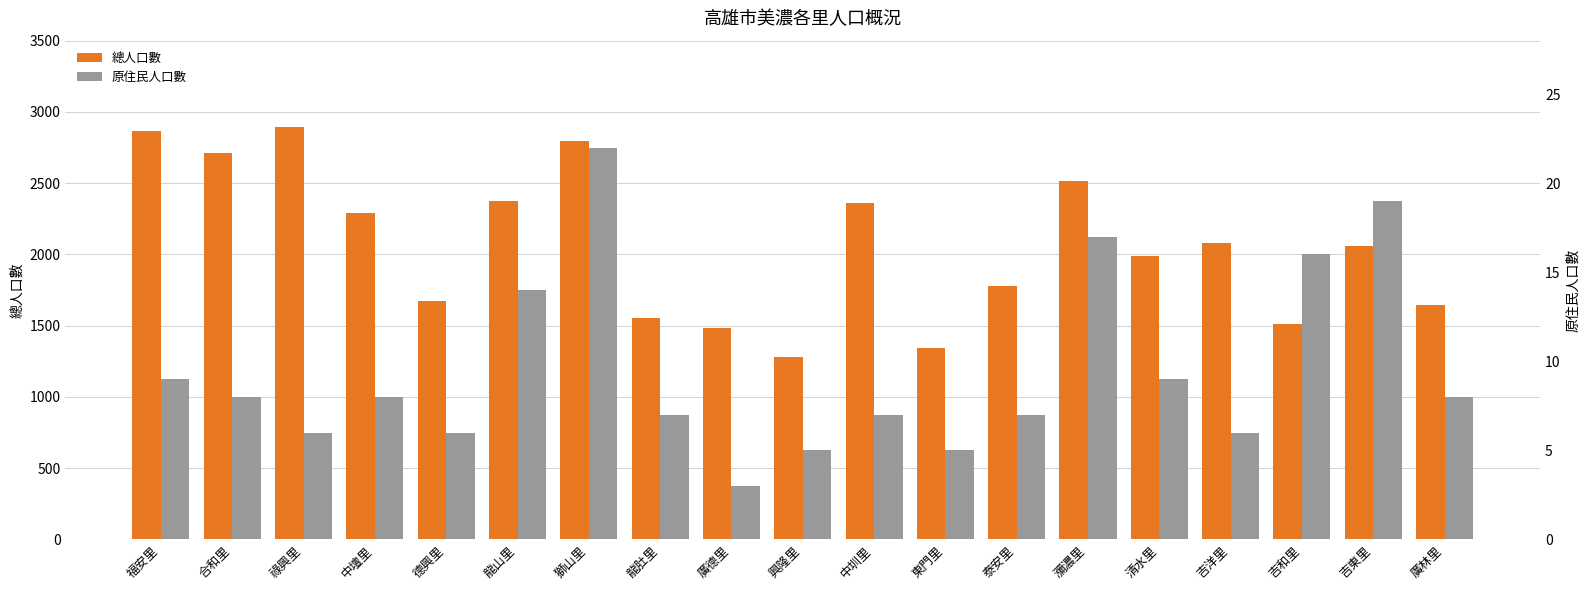

At which category is the sum across all series the highest?

祿興里